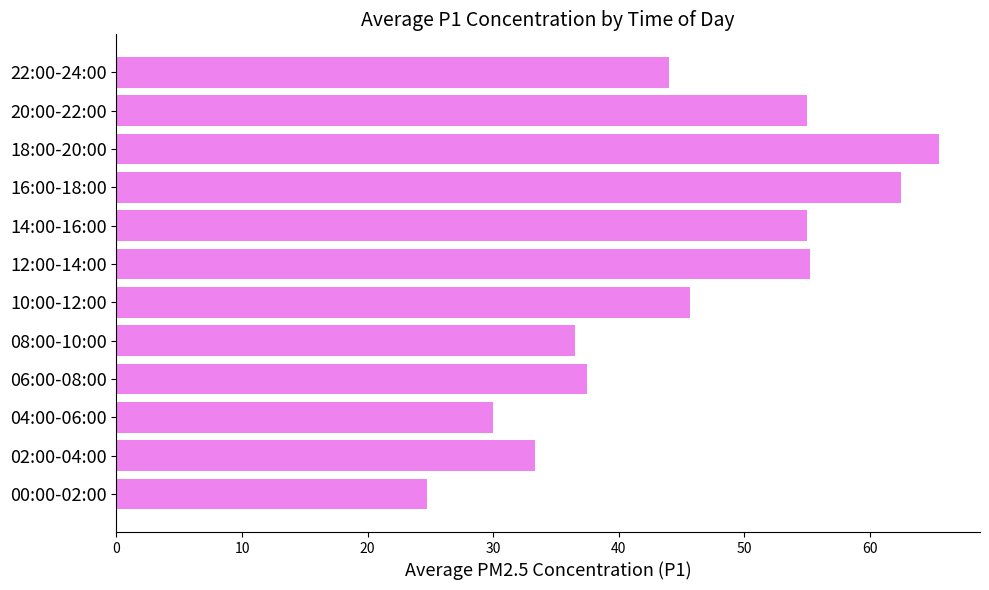

What is the sum of all values?

545.0